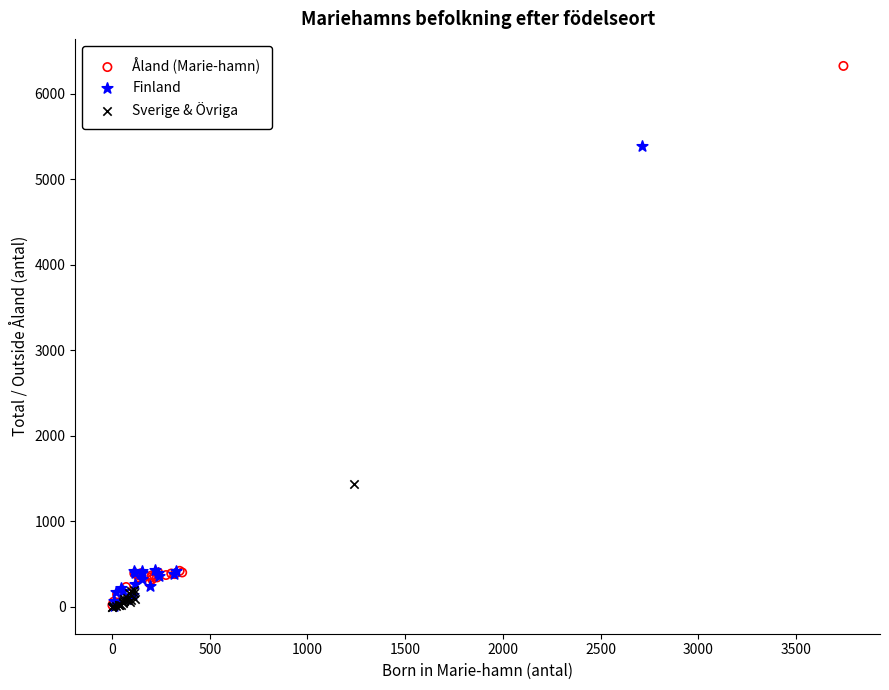

Which series contains the highest Y value?

Åland (Marie-hamn)